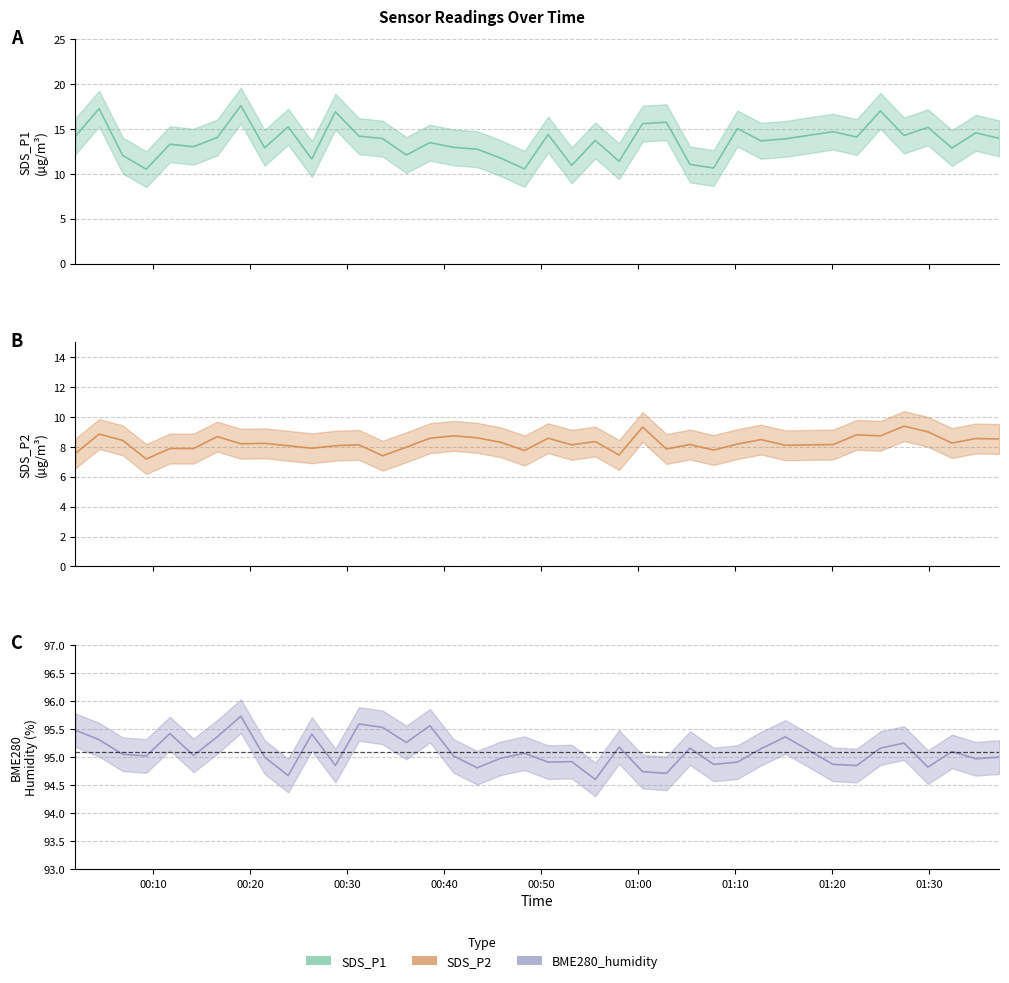

Does the chart have visible grid lines?

Yes